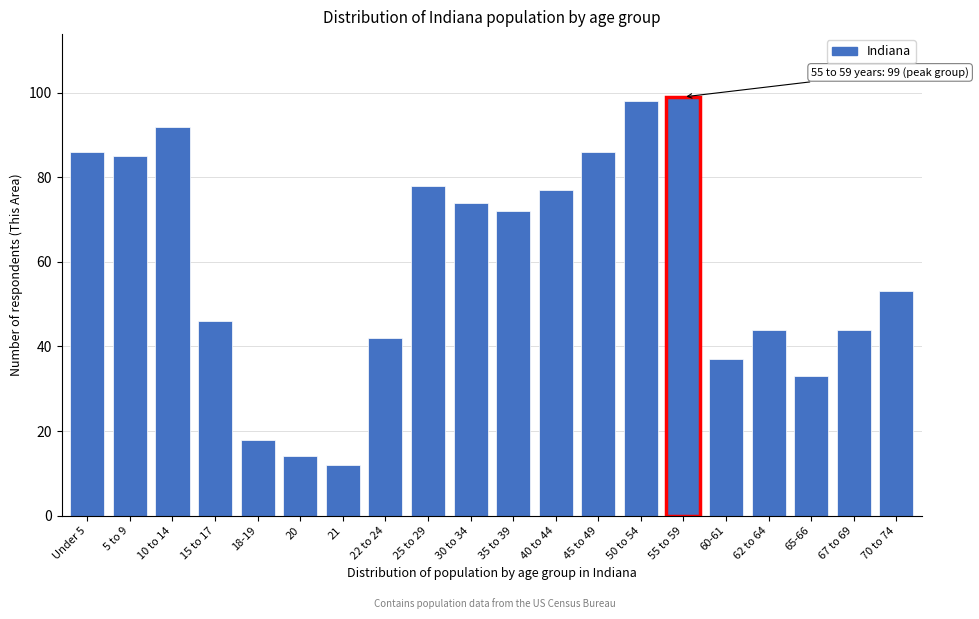

Reading left to right, extract all data points from this chart.

86	85	92	46	18	14	12	42	78	74	72	77	86	98	99	37	44	33	44	53